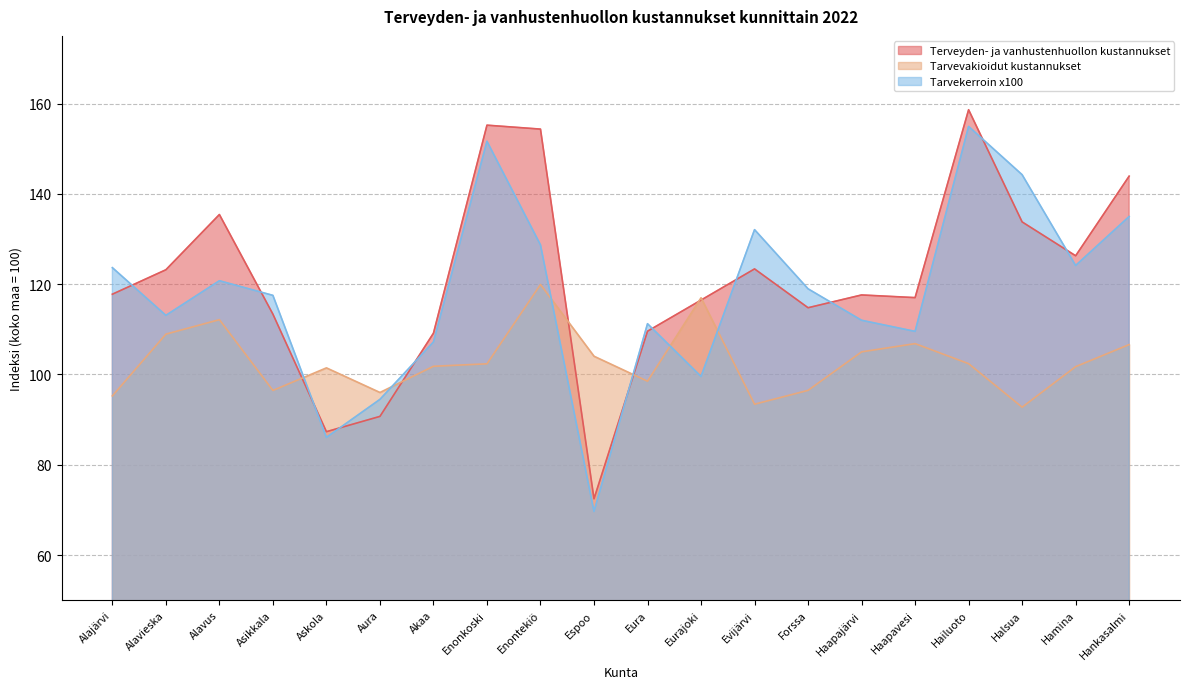

Where do Tarvevakioidut kustannukset and Terveyden- ja vanhustenhuollon kustannukset first cross each other?

Asikkala and Askola